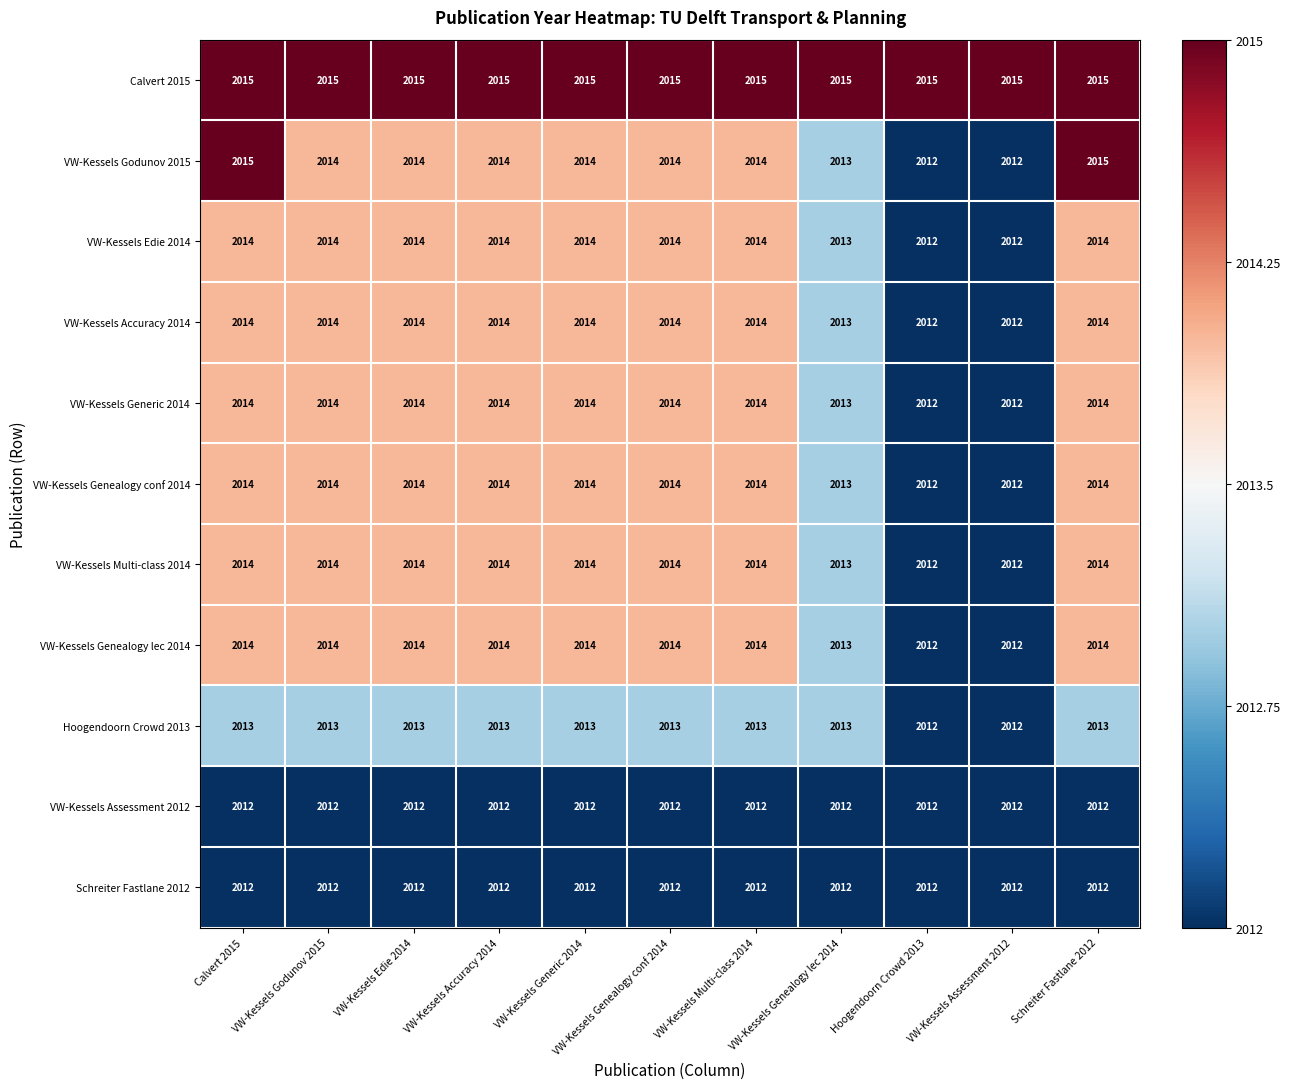

What is the sum of the VW-Kessels Genealogy lec 2014 values at Calvert 2015 and VW-Kessels Genealogy conf 2014?

4028